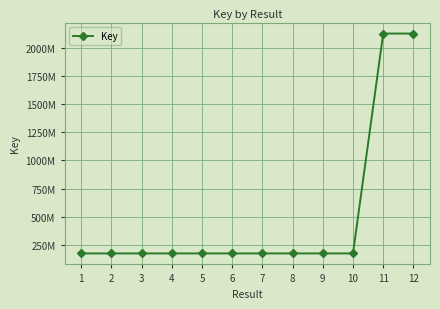

Is this an area chart (filled region under the line)?

No